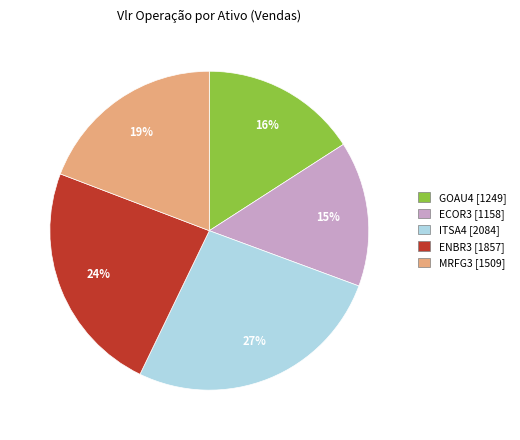

What is the largest slice in the pie chart?

ITSA4